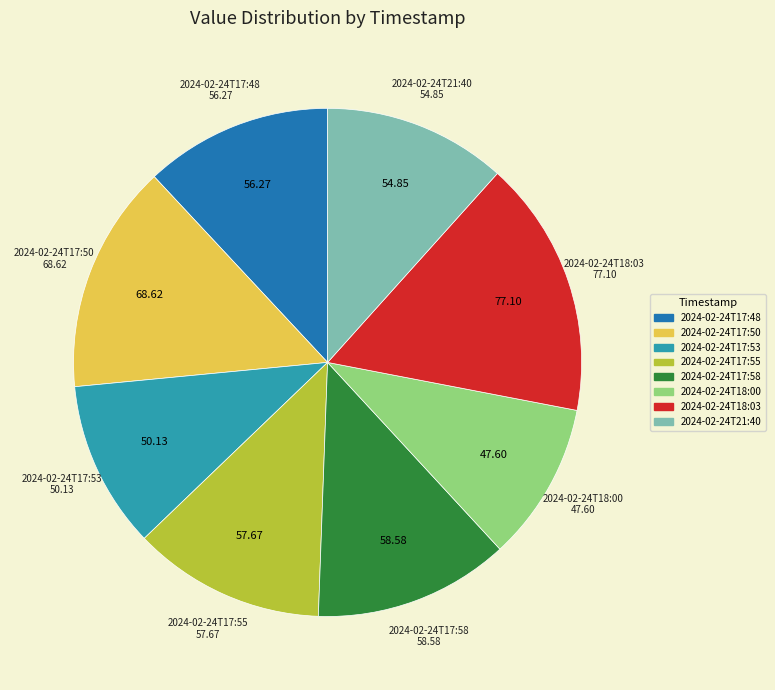

Count the number of slices in the pie.

8